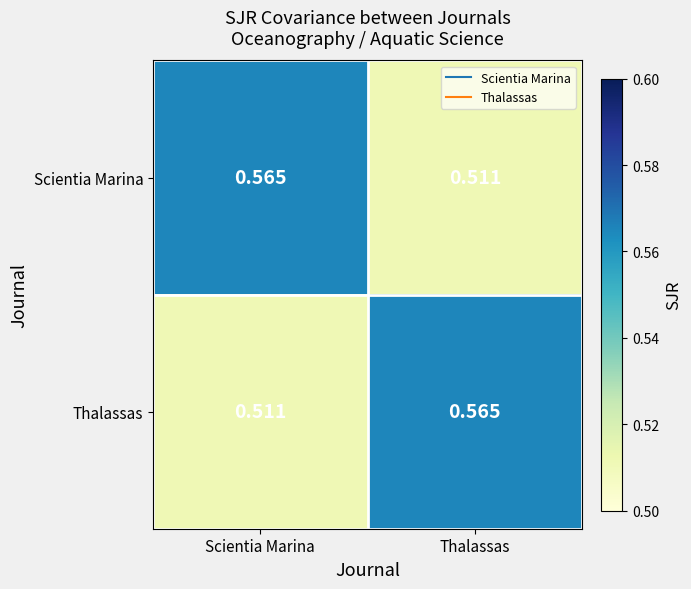

Rank the series at Scientia Marina from lowest to highest value.

Thalassas, Scientia Marina